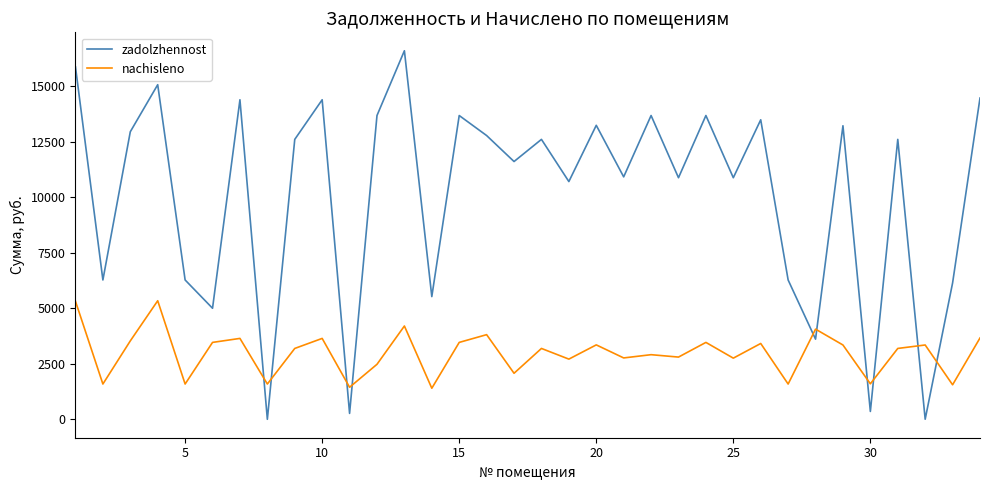

Which series ends up on top after the final intersection of zadolzhennost and nachisleno?

zadolzhennost